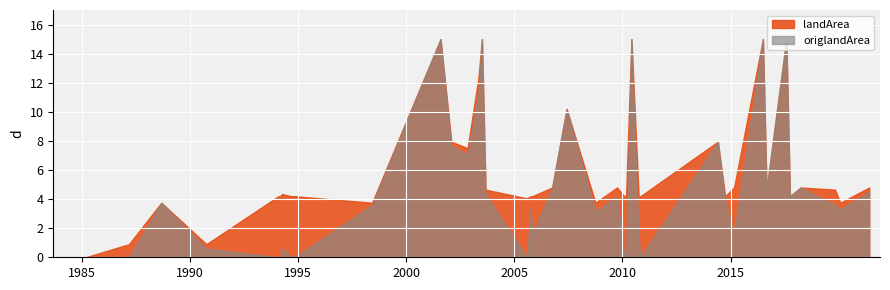

Rank the series by their maximum value, from highest to lowest.

landArea, origlandArea